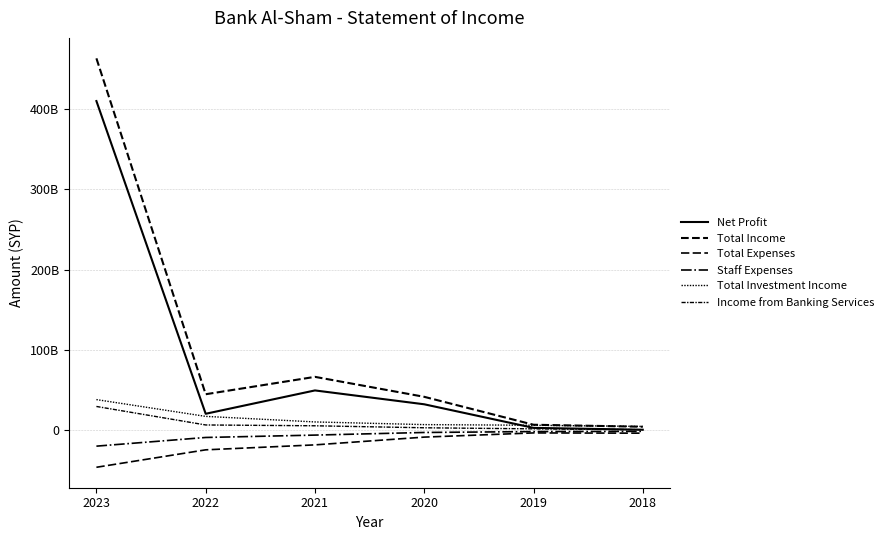

Does the chart display data point markers on the line(s)?

No